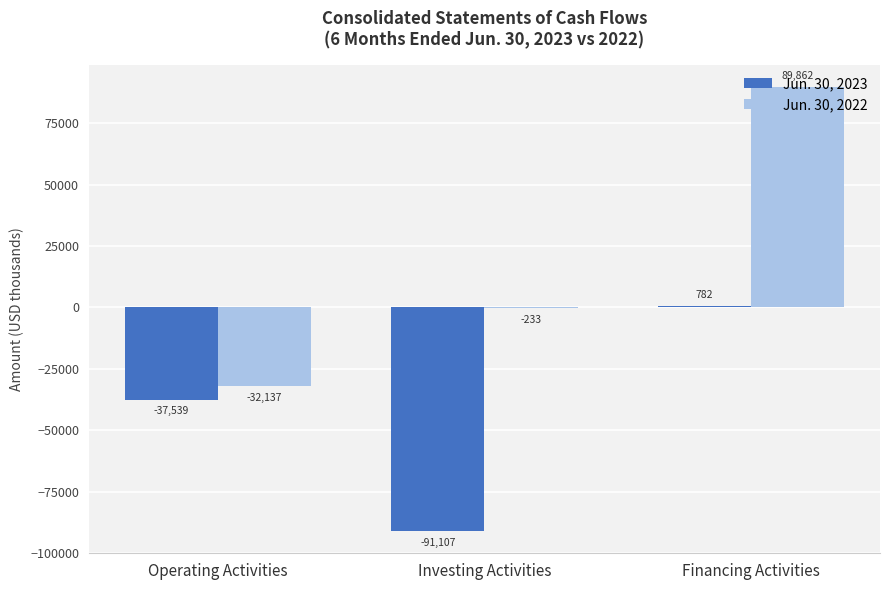

At which label does Jun. 30, 2023 first exceed -37539?

Financing Activities